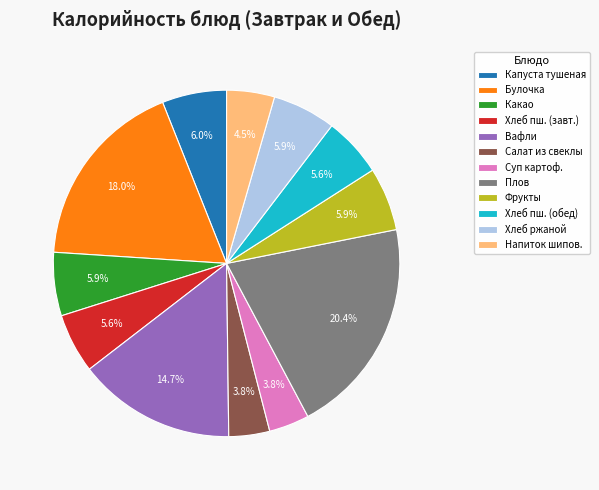

What is the ratio of the value at Какао to the value at Суп картоф.?

1.6